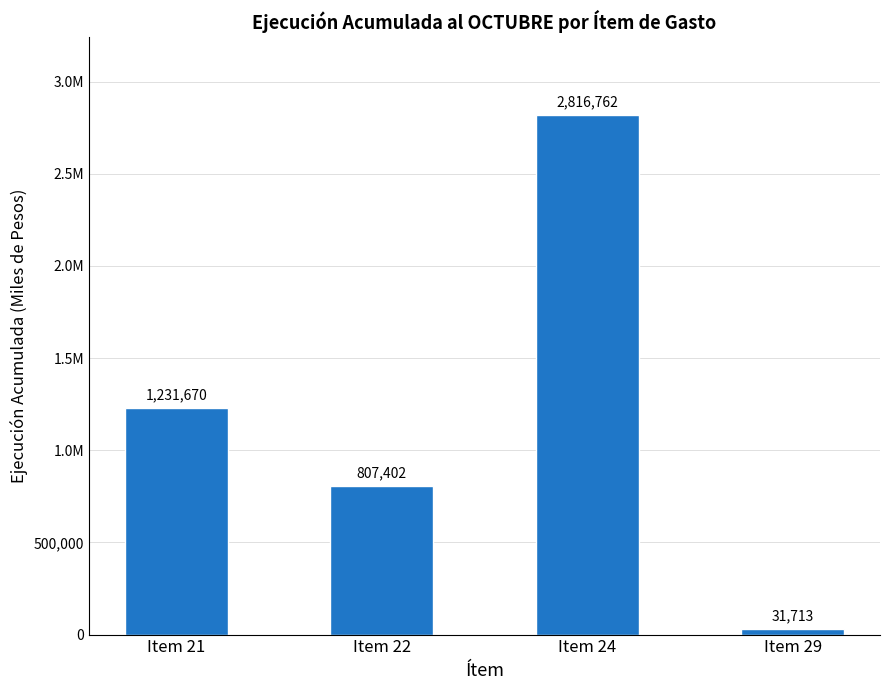

List the labels in order of value, largest first.

Item 24, Item 21, Item 22, Item 29